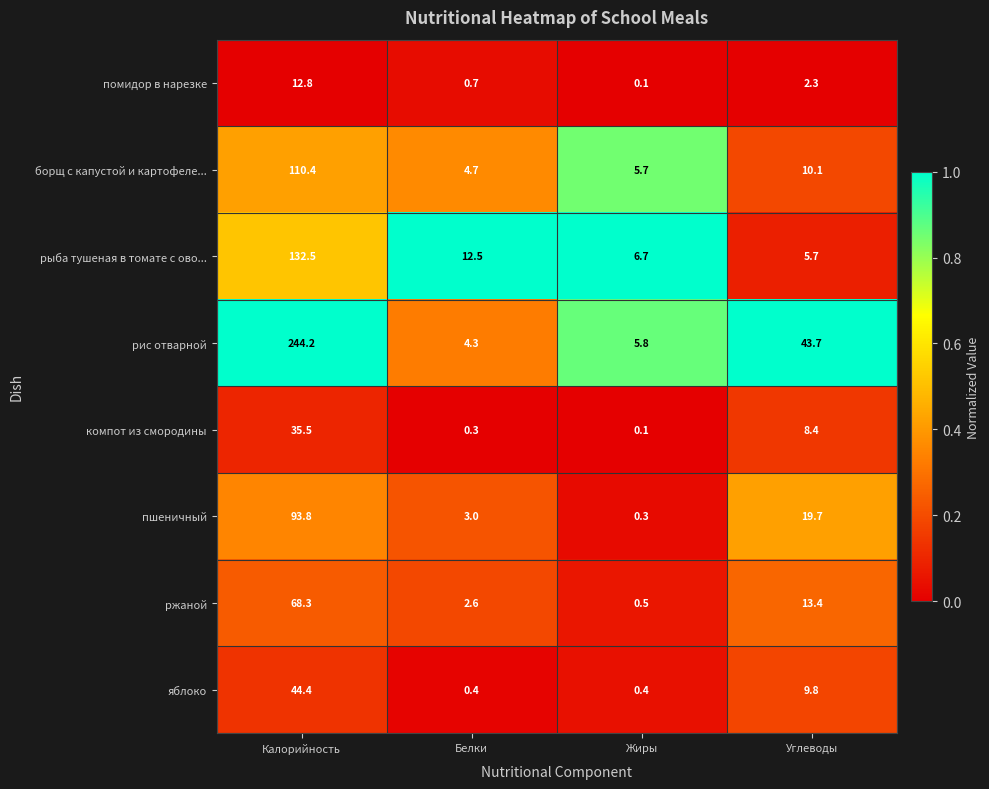

At which label does компот из смородины first exceed 8?

Калорийность